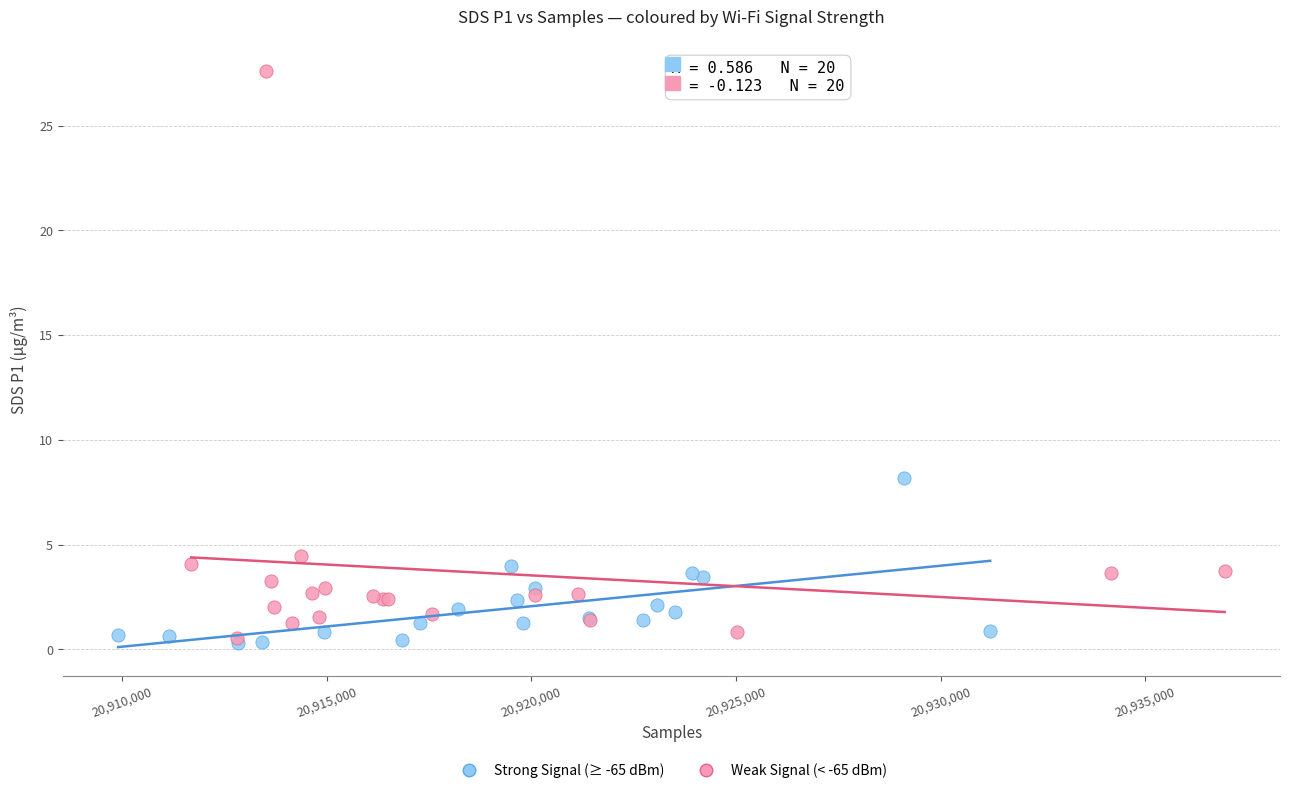

Which series reaches the maximum Y coordinate?

Weak Signal (< -65 dBm)